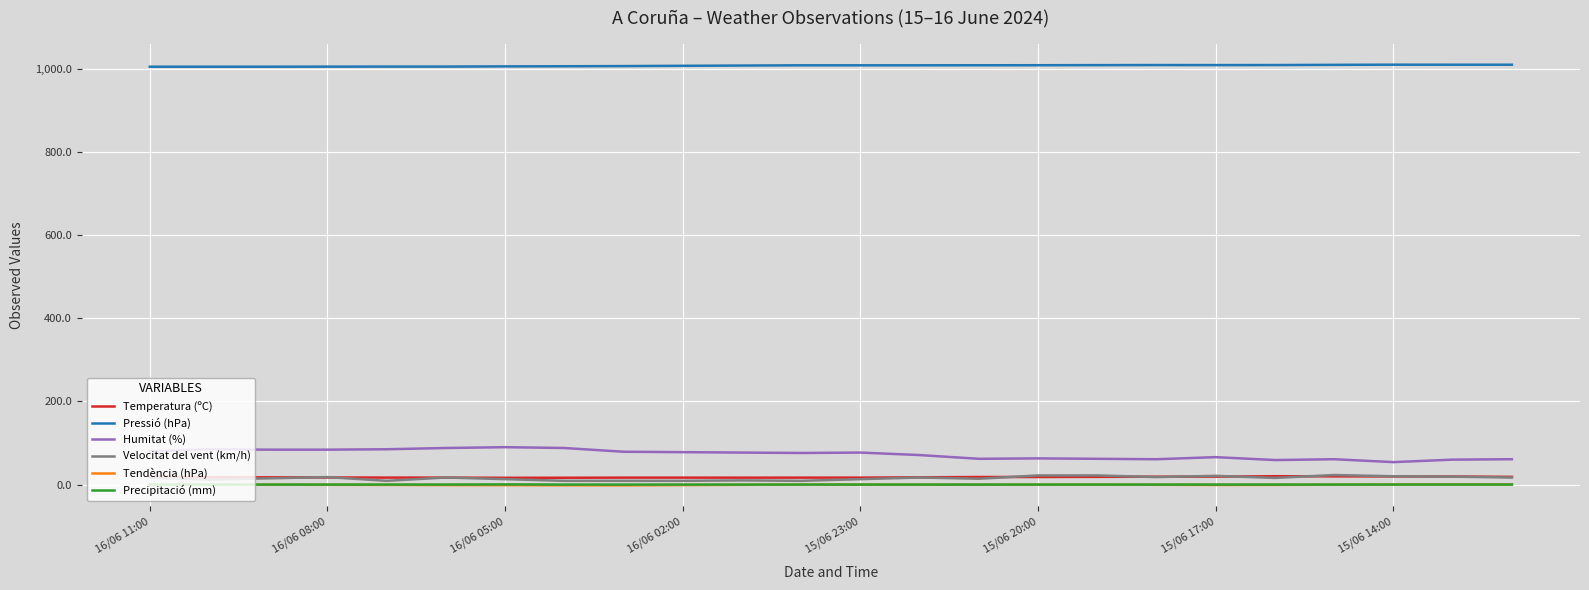

What is the greatest value displayed?

1010.8